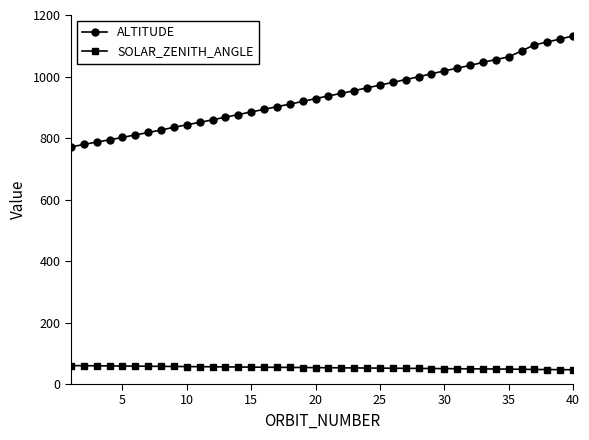

True or false: SOLAR_ZENITH_ANGLE and ALTITUDE intersect in this chart.

False